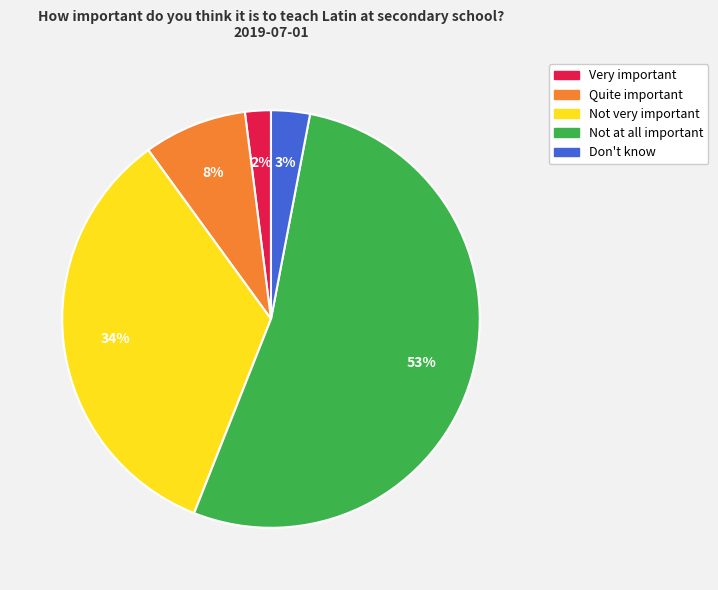

To the nearest percent, what portion does Not at all important represent?

53%